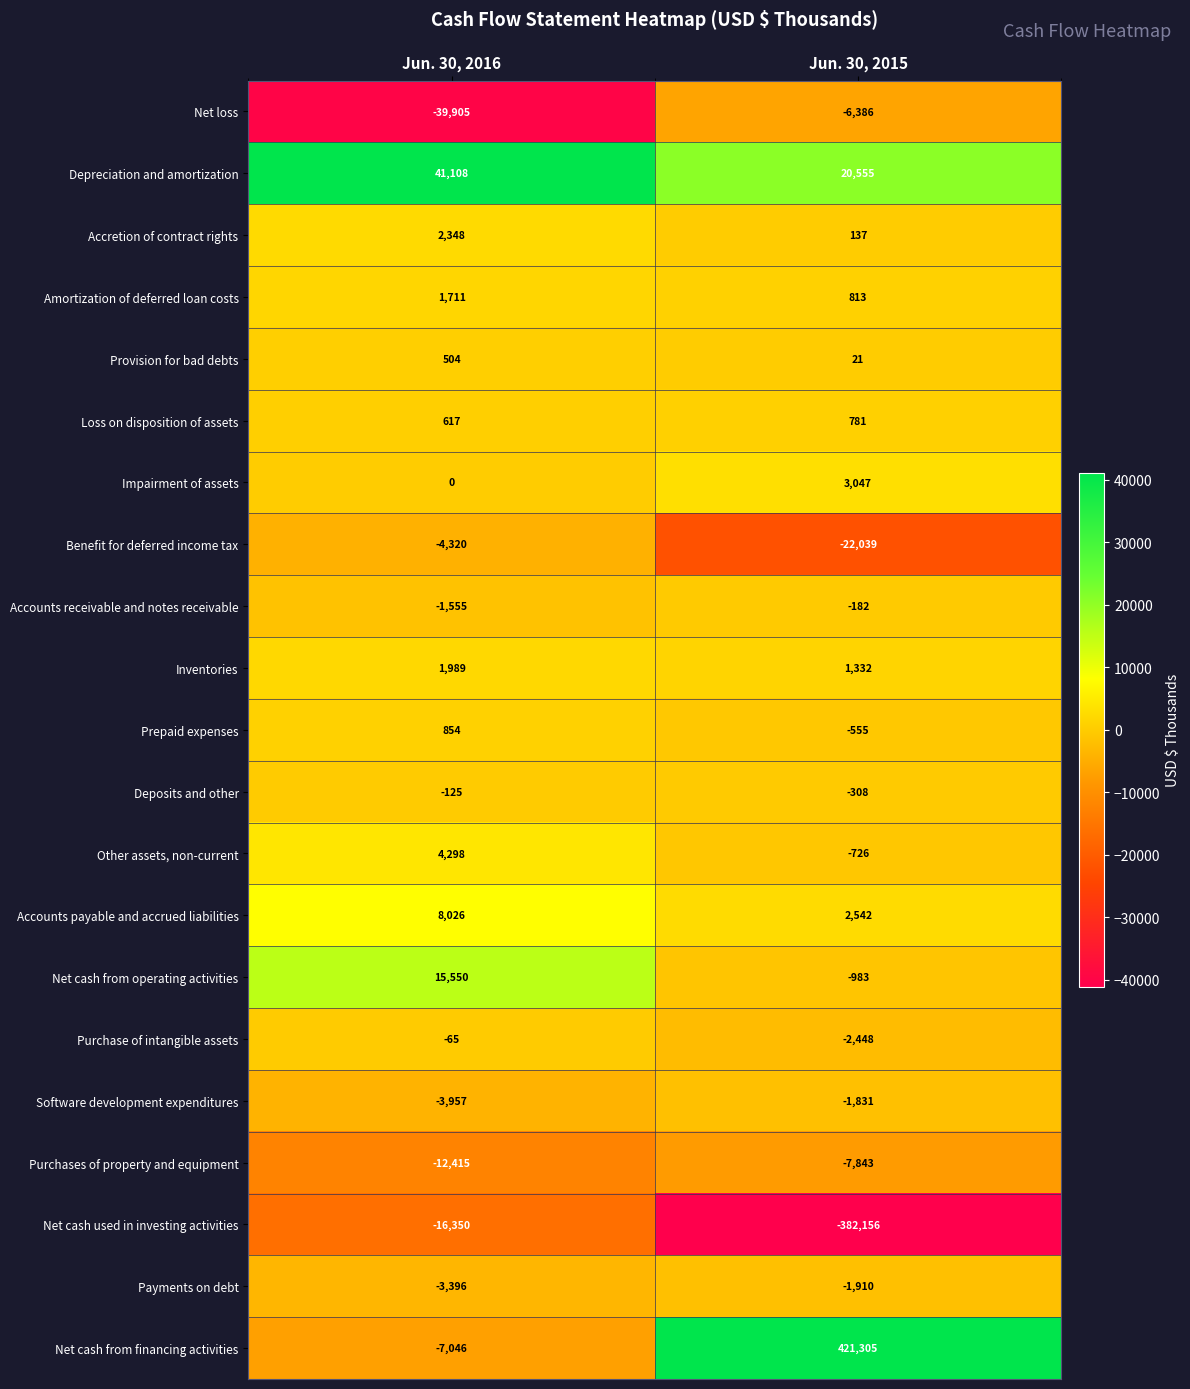

Which series has the widest spread of values?

Net cash from financing activities